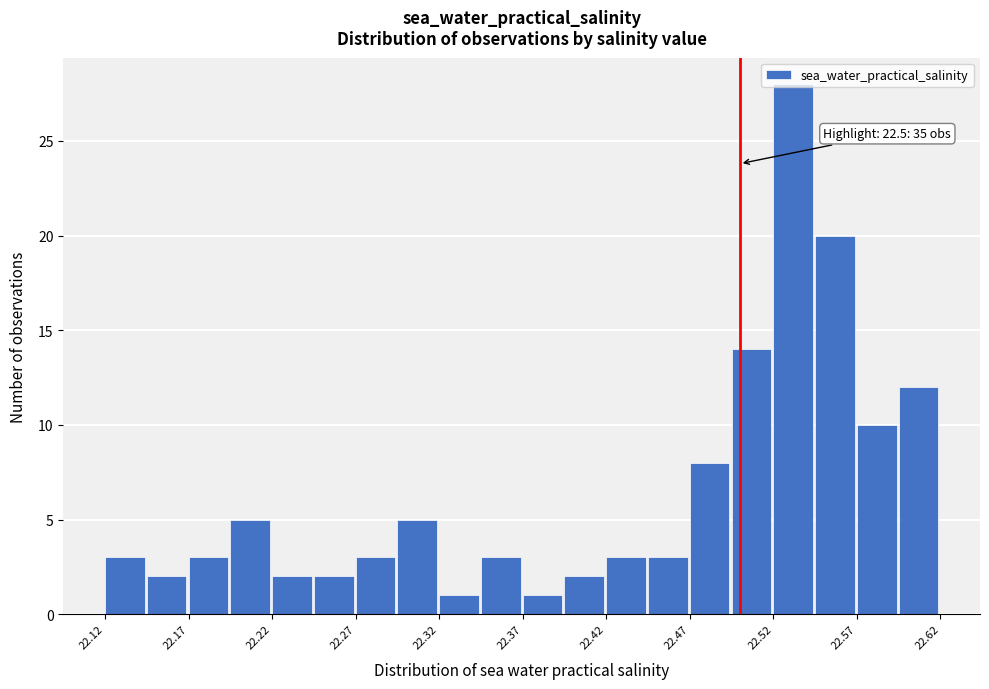

Over which range of the x-axis is the bar tallest?

22.520 to 22.545